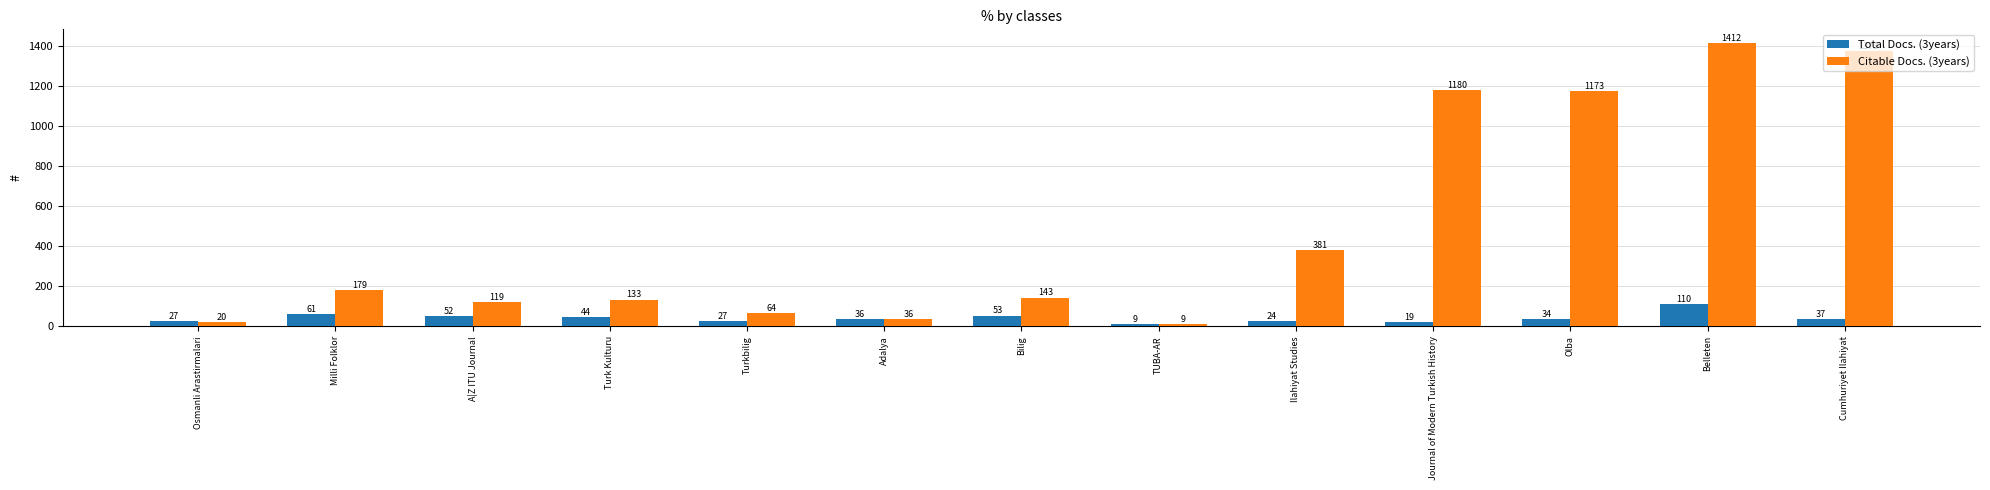

What is the minimum value for Total Docs. (3years)?

9